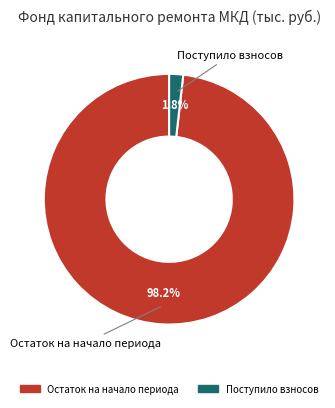

Is there a majority slice in this chart?

Yes